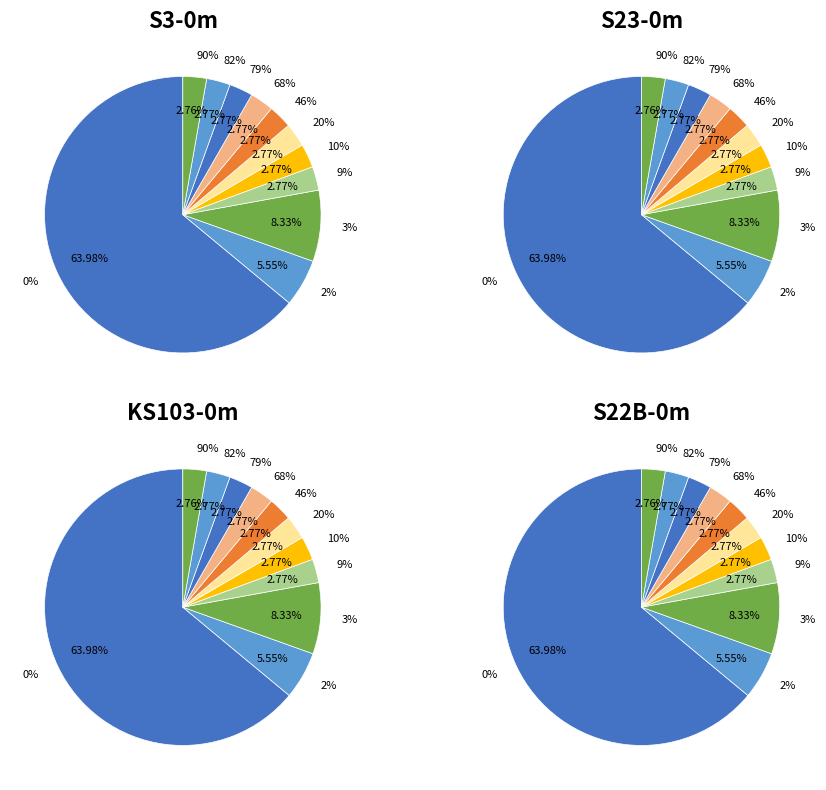

Does 46 account for over 50% of the chart?

No